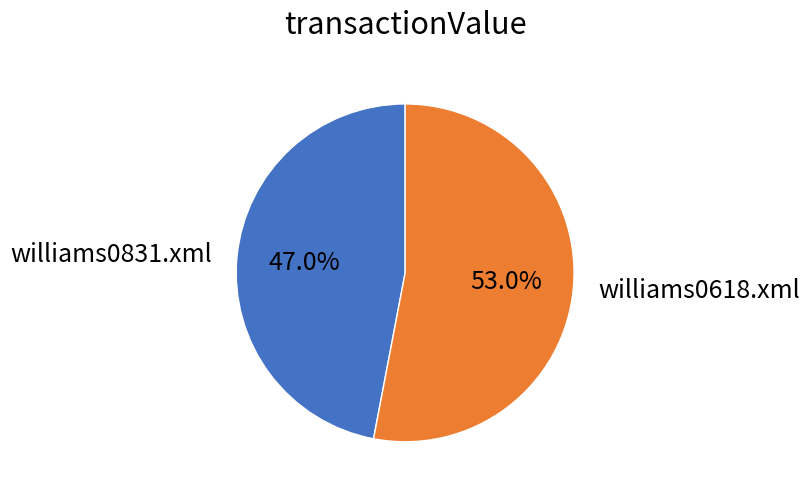

True or false: williams0831.xml accounts for 47% of the total.

True